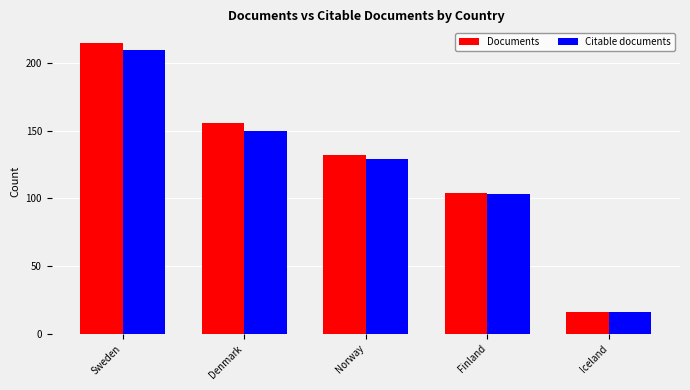

At which label is Documents closest to 115?

Finland